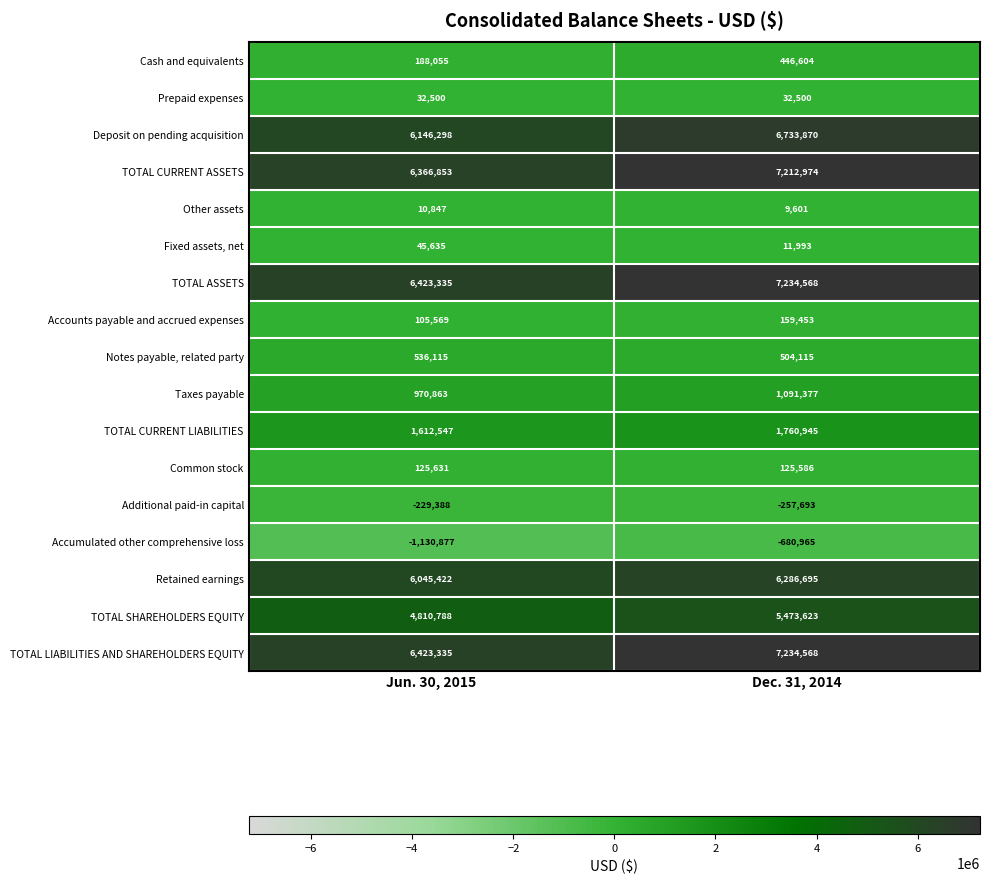

At which category is the sum across all series the highest?

Dec. 31, 2014